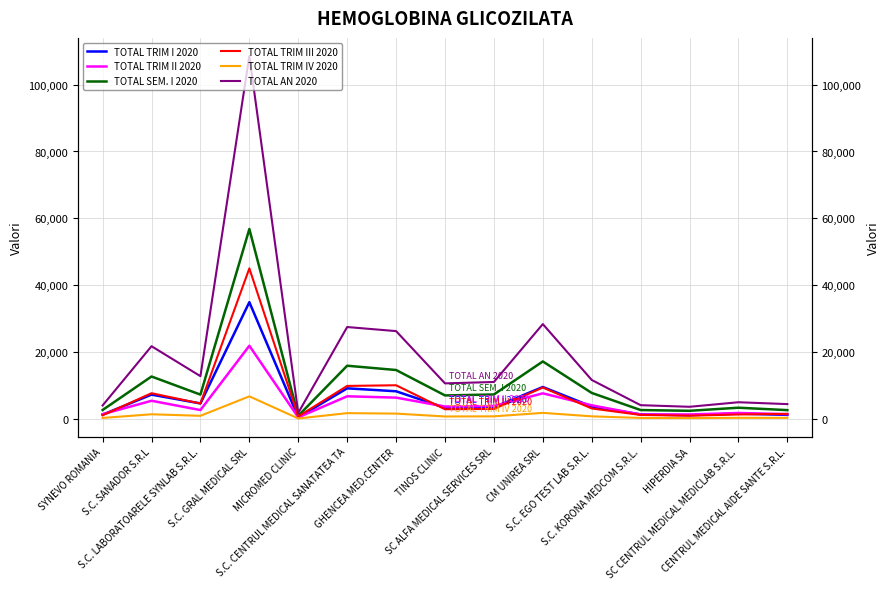

Which series has the largest total across all categories?

TOTAL AN 2020